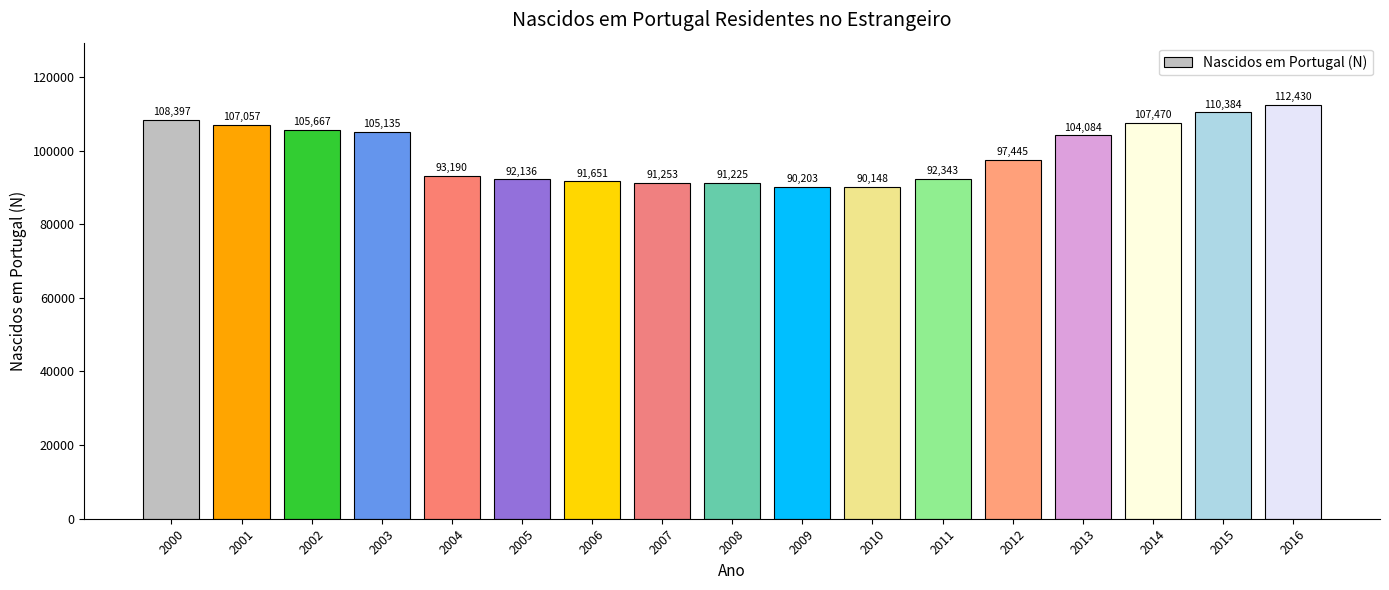

Where is the data nearest to the value 101289?

2013